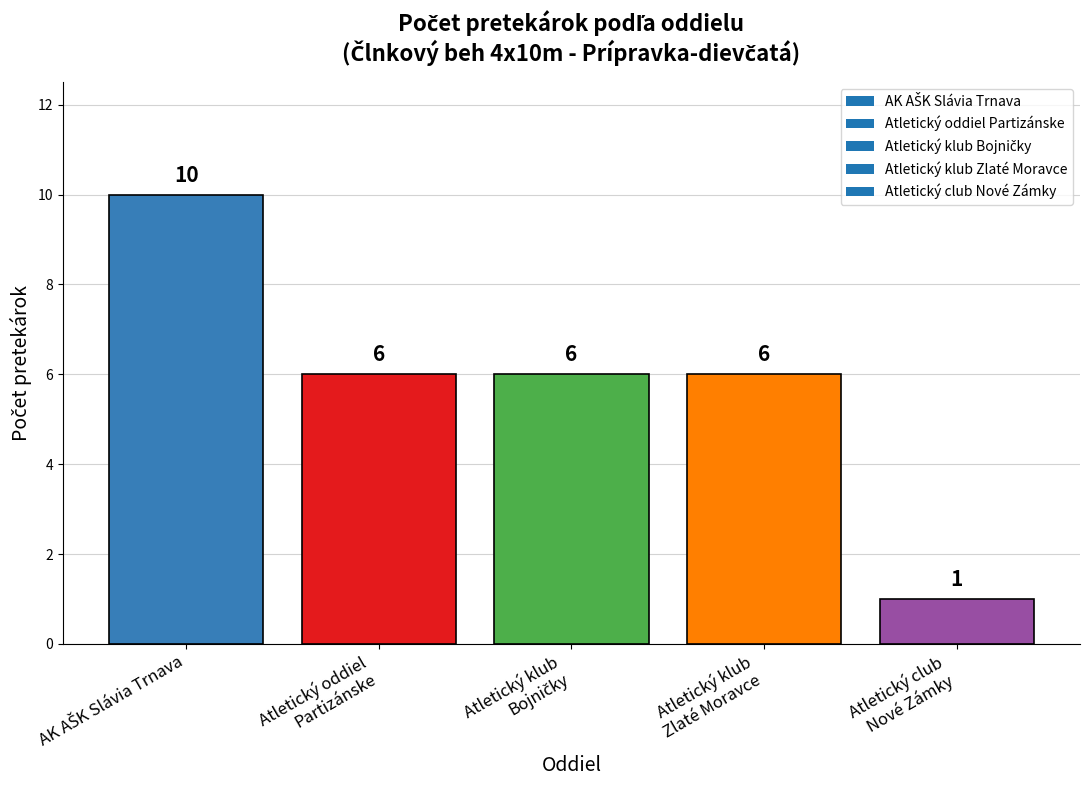

What is the difference between the maximum and minimum values?

9